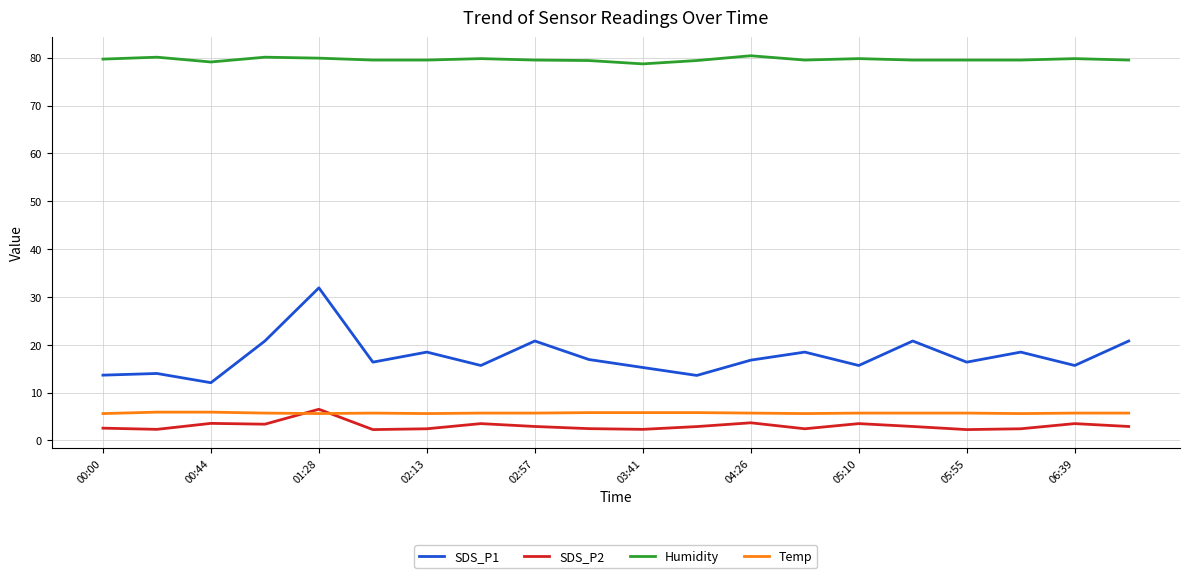

True or false: Temp and SDS_P1 cross at least once.

False